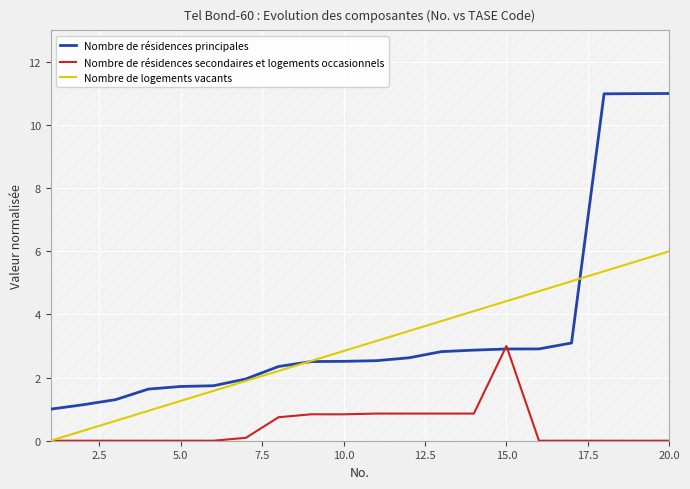

Which series has the largest total across all categories?

Nombre de résidences principales